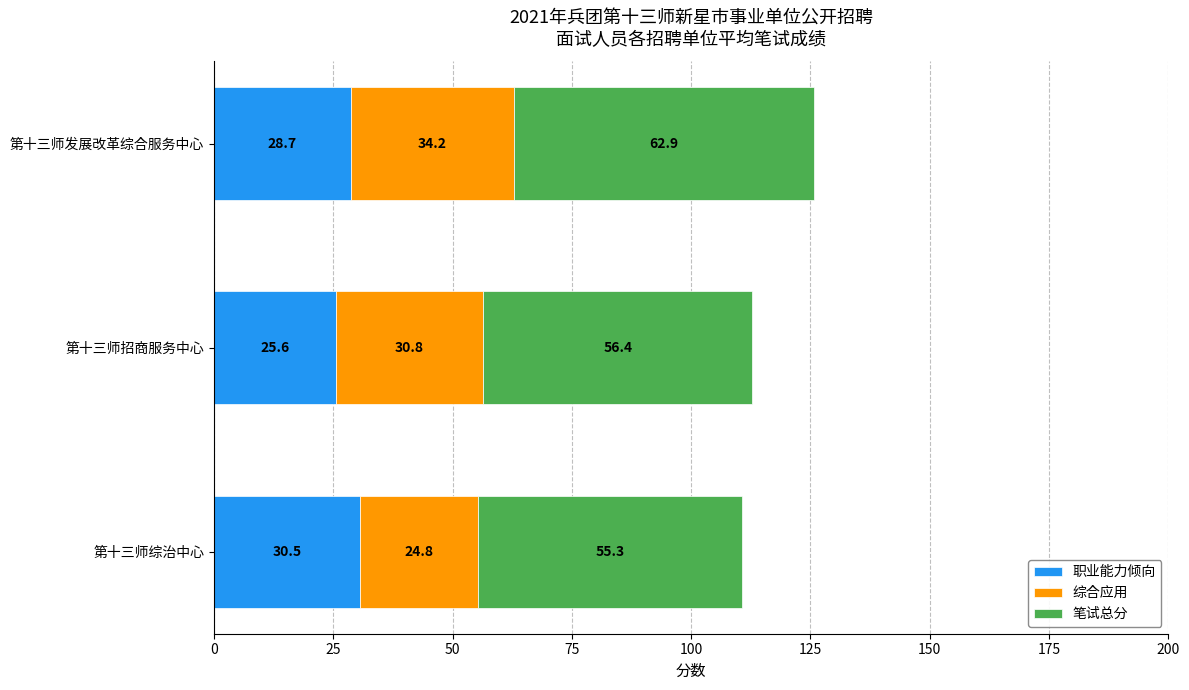

Read the 职业能力倾向 value at 第十三师综治中心.

30.5